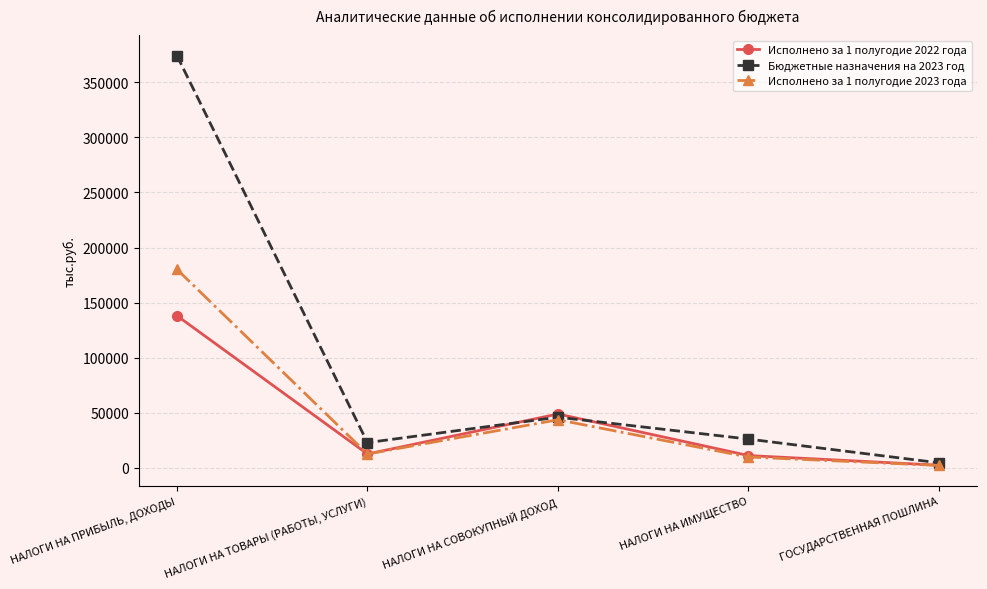

How many lines are shown in the chart?

3